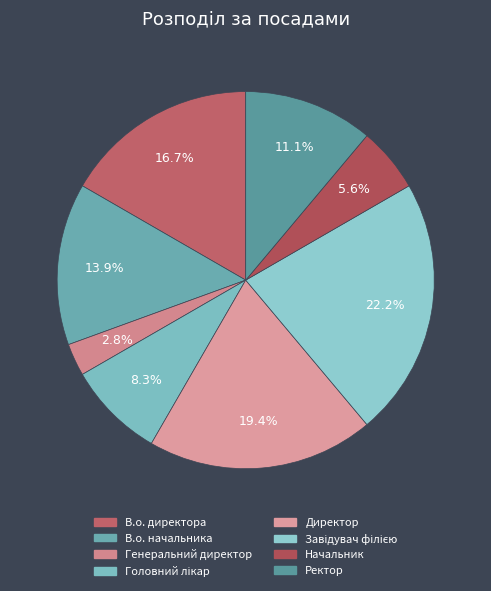

How many slices are in this pie chart?

8